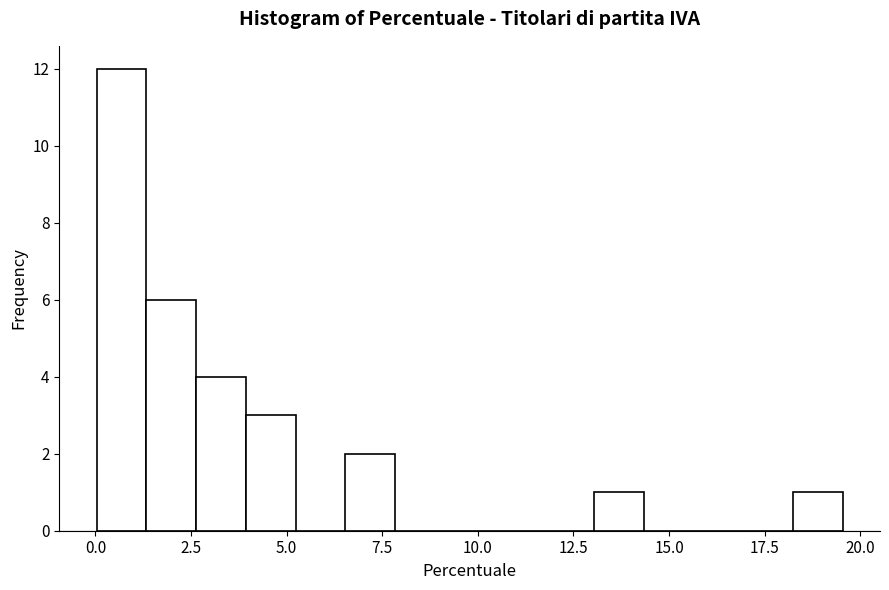

Around what value on the x-axis is the tallest bar? Give the approximate position of its centre, as read against the axis.

0.5